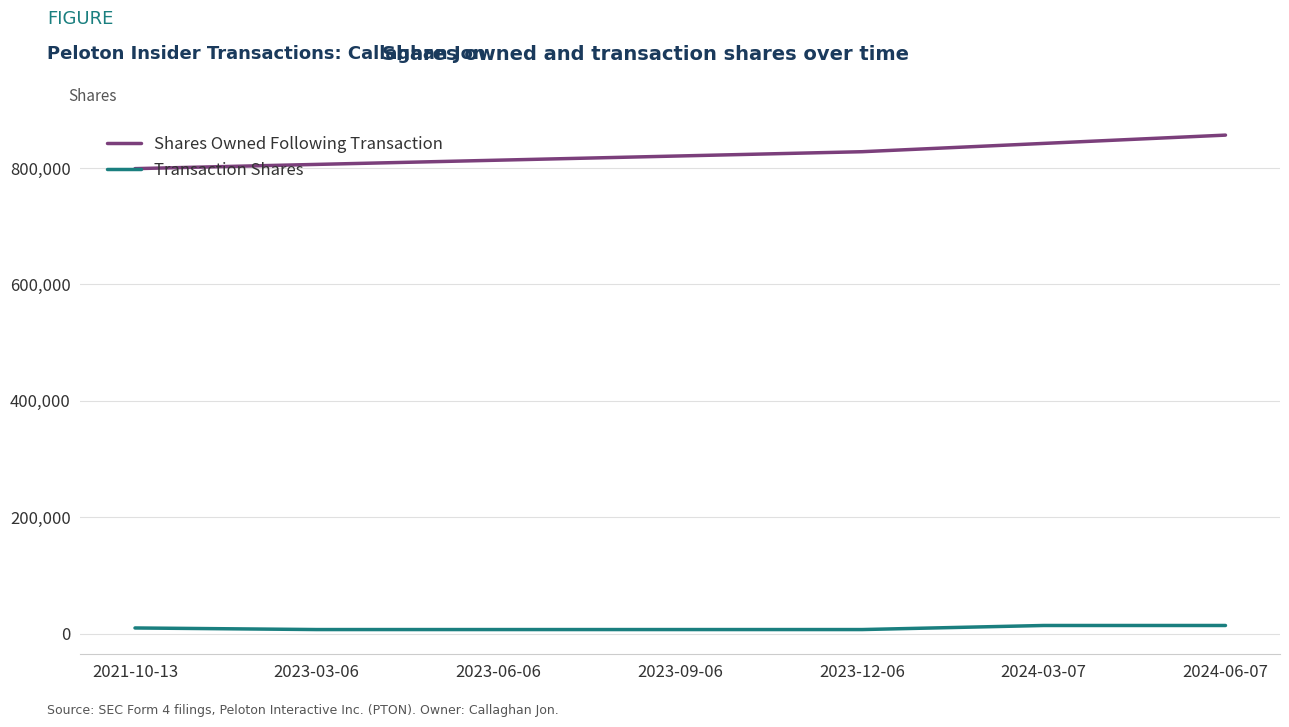

What are all the series names shown in the legend?

Shares Owned Following Transaction, Transaction Shares